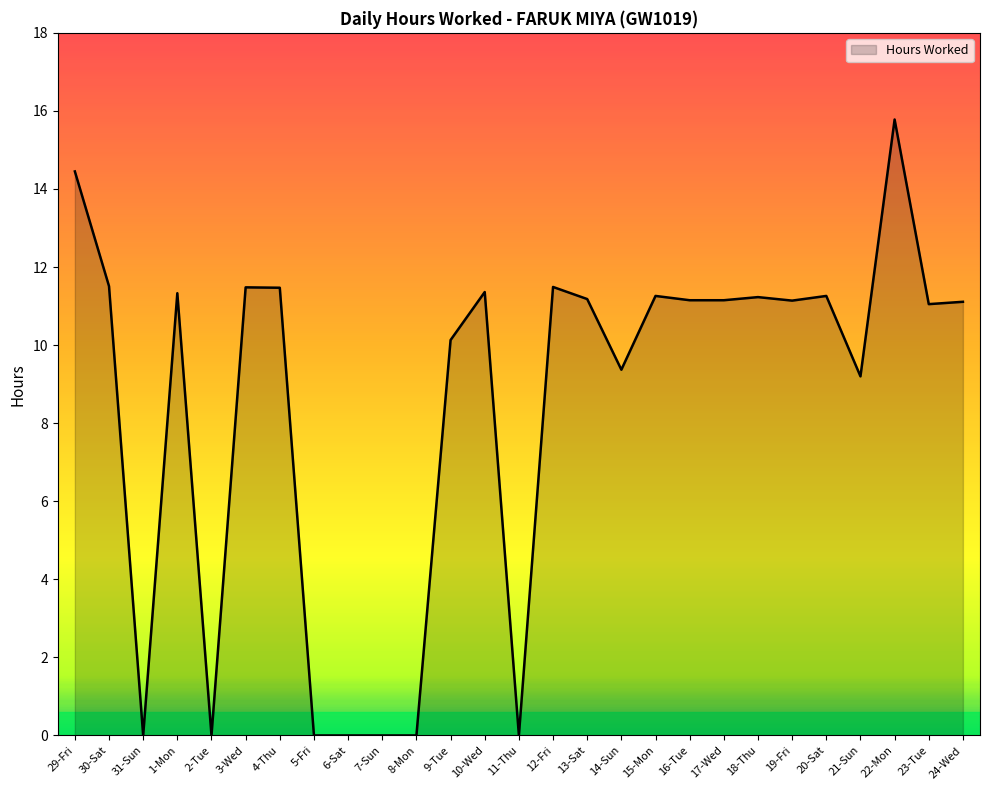

What is the sum of the values at 11-Thu and 9-Tue?

10.1